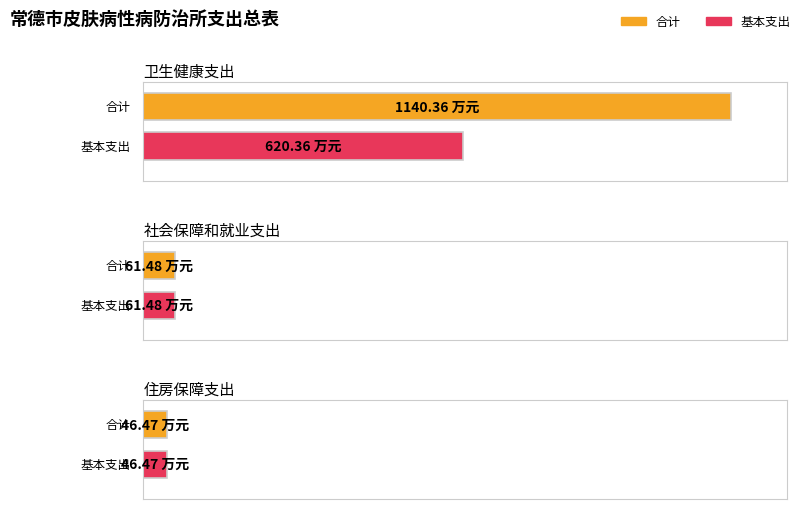

Reading left to right, what are all the values shown in this chart?

合计: 卫生健康支出=1140.4	社会保障和就业支出=61.5	住房保障支出=46.5
基本支出: 卫生健康支出=620.4	社会保障和就业支出=61.5	住房保障支出=46.5